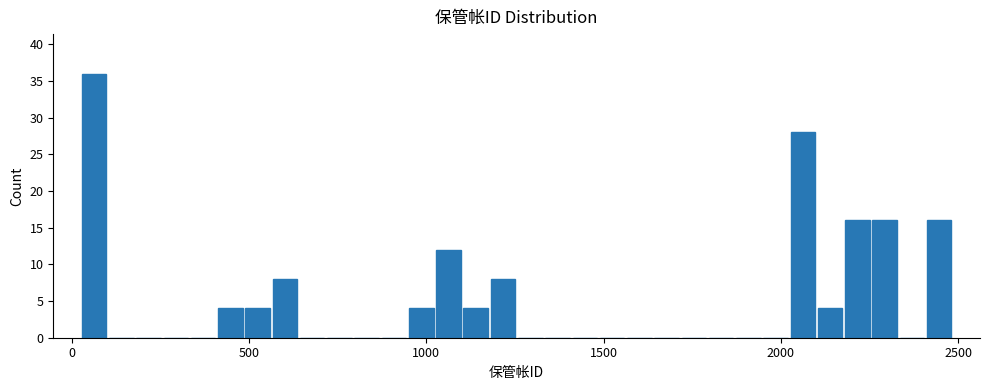

Read against the x-axis, roughly where is the centre of the tallest bar?

50